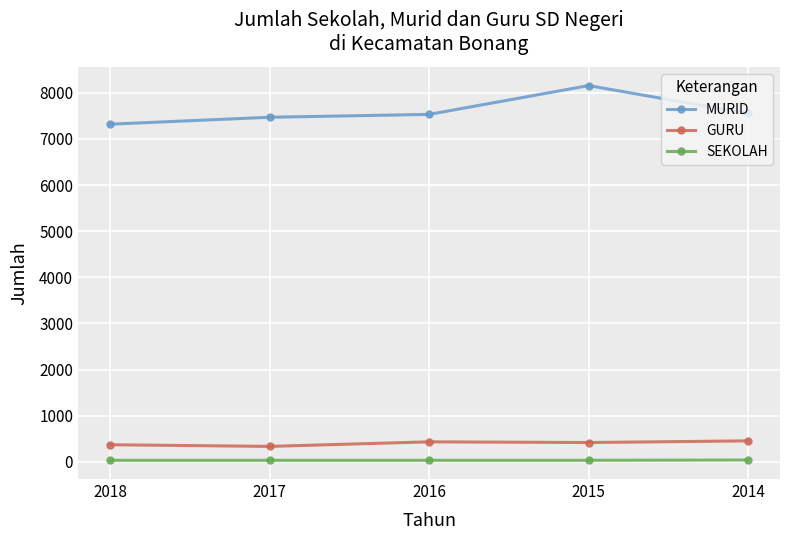

True or false: MURID has a value of 7318 at 2018.

True